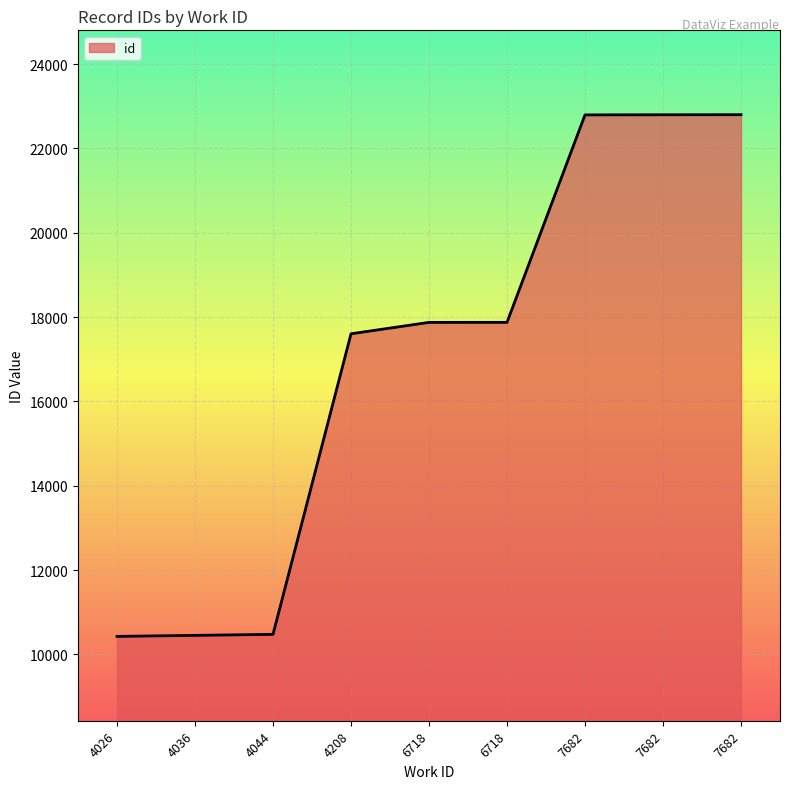

Does the chart have visible grid lines?

Yes